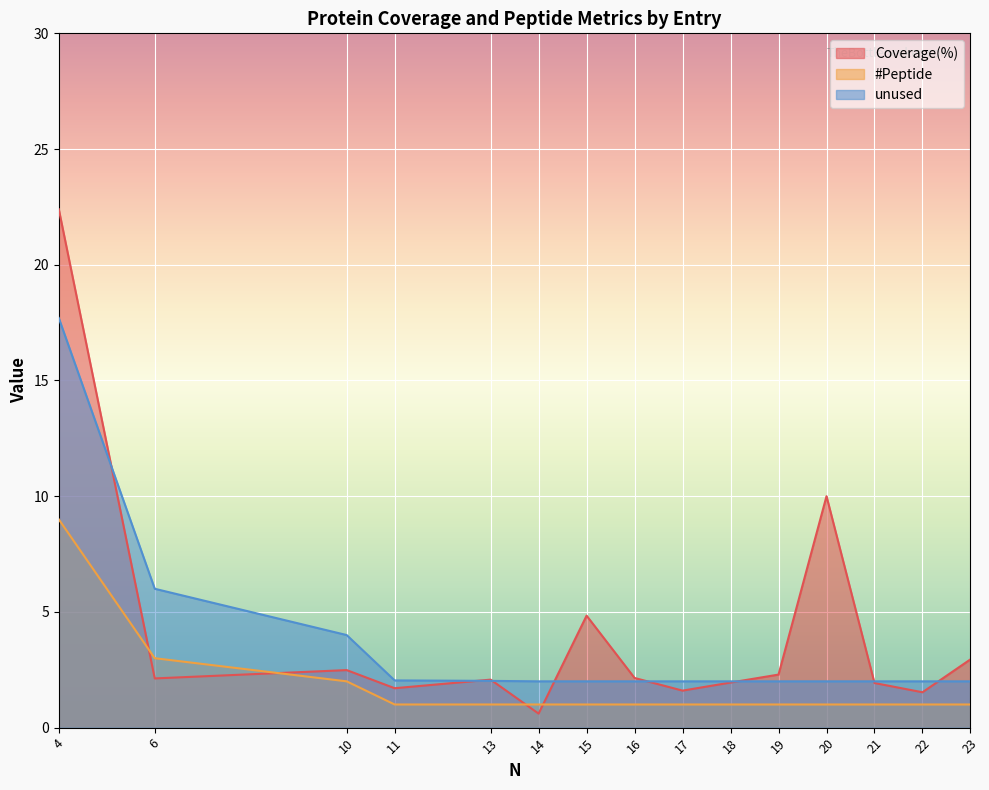

The #Peptide series shows 2.9 at 10. True or false?

False